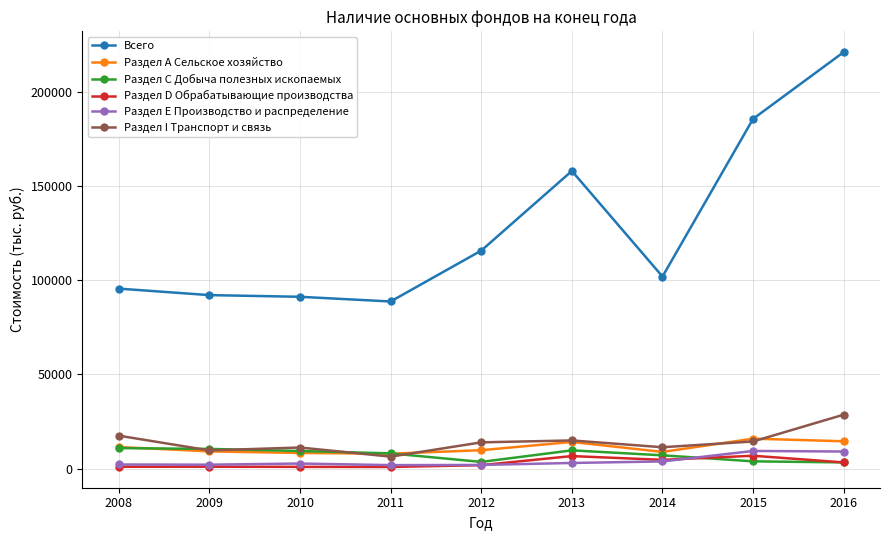

How many series are shown in this chart?

6